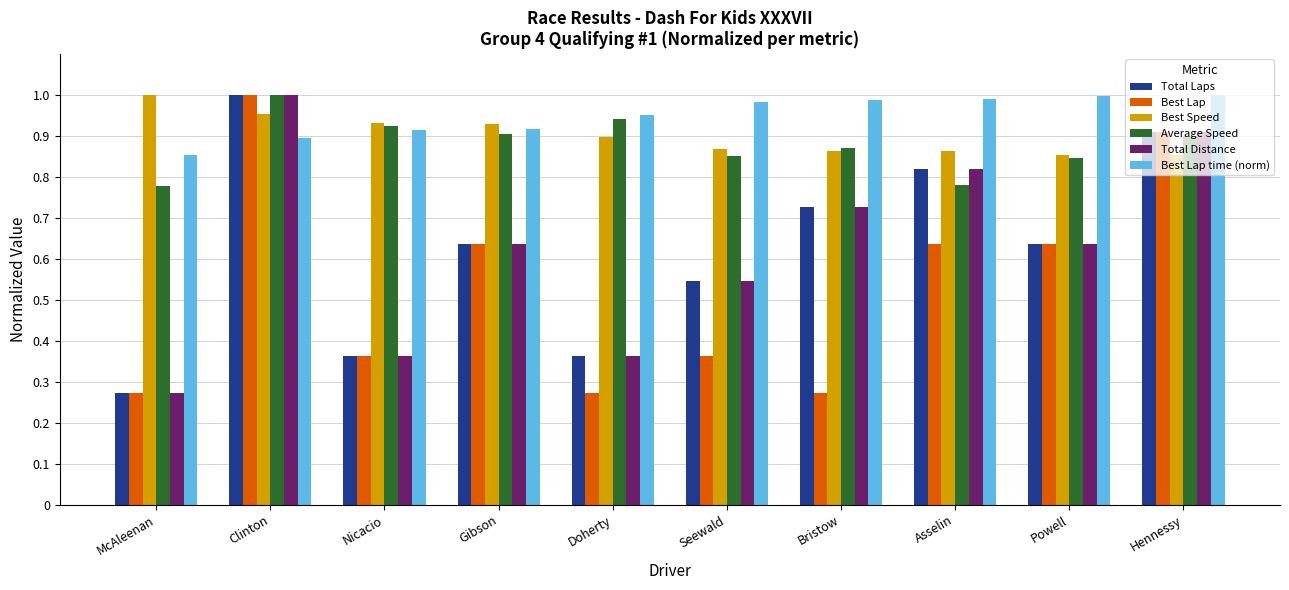

True or false: Best Lap time (norm) has a value of 1.3 at Doherty.

False